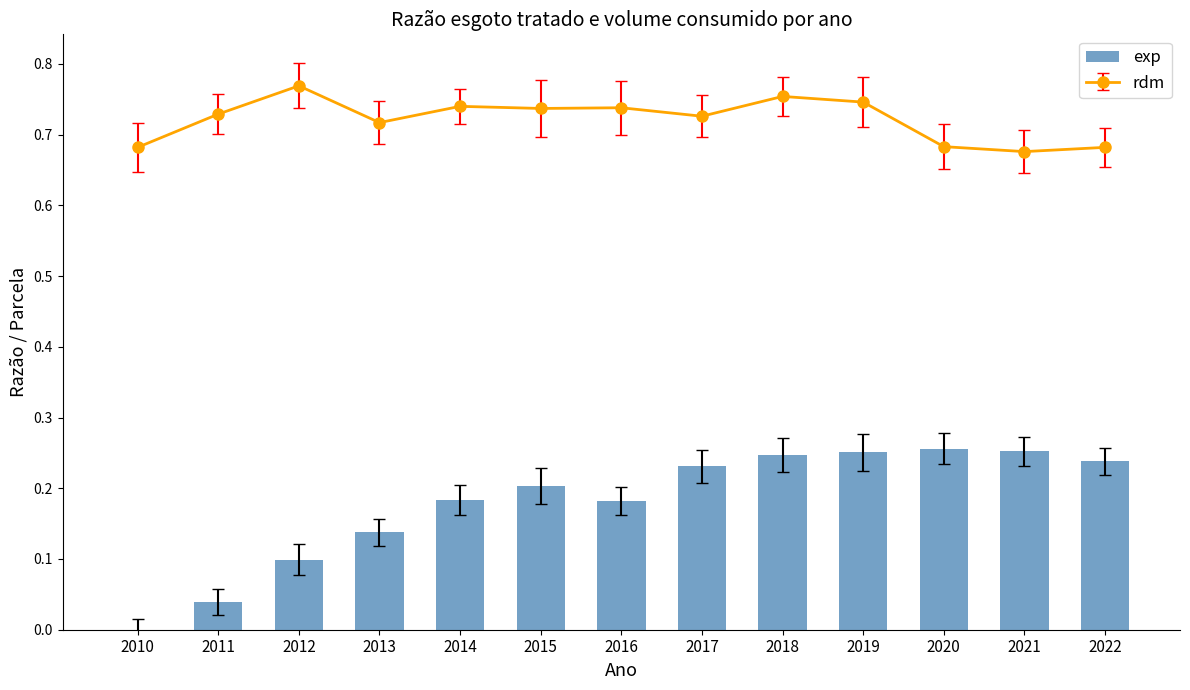

Reading right to left, transcribe all the data shown in this chart.

0.2	0.3	0.3	0.3	0.2	0.2	0.2	0.2	0.2	0.1	0.1	0.0	0.0